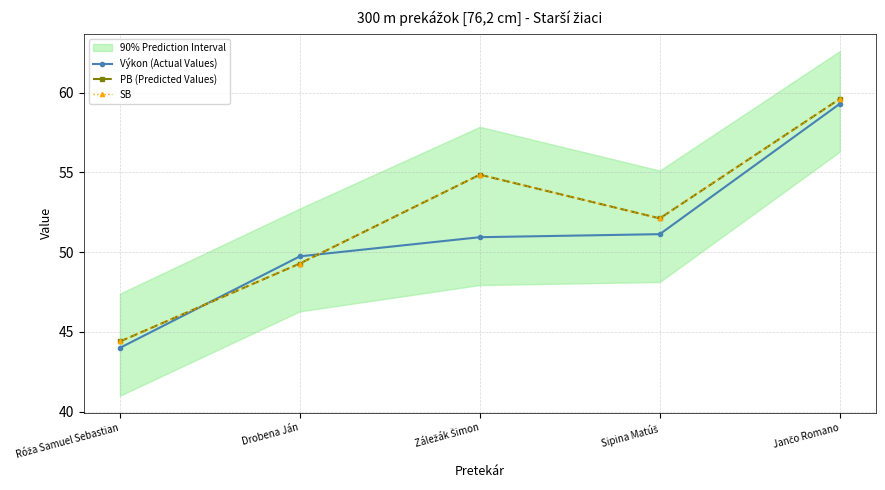

Which series has the widest spread of values?

Výkon (Actual Values)